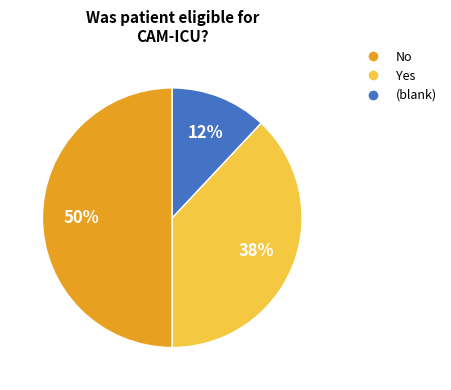

Do (blank) and No together represent more than half of the pie?

Yes